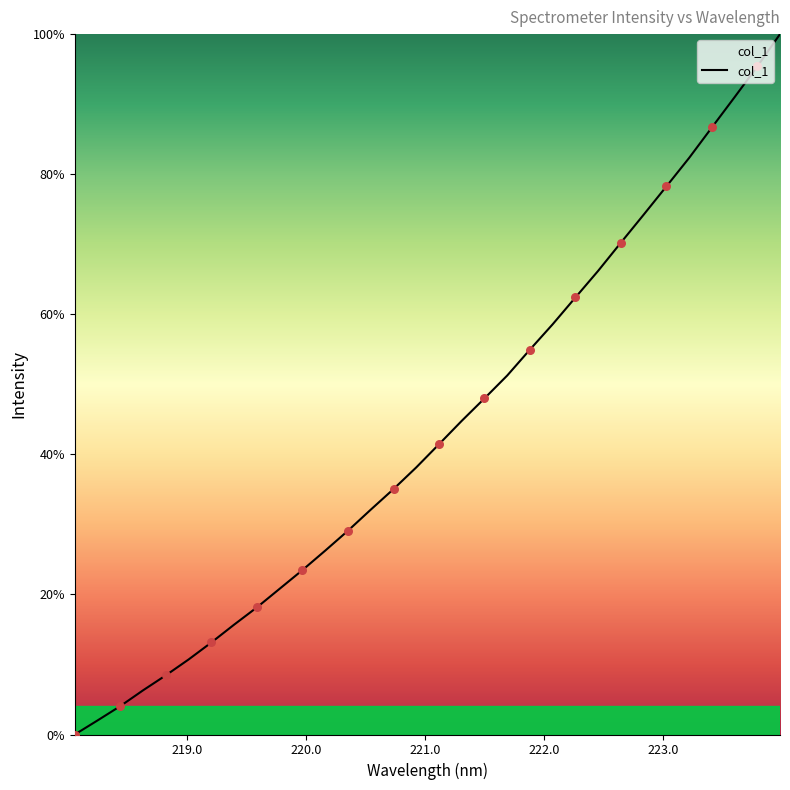

What is the difference between the maximum and minimum values?

100.0